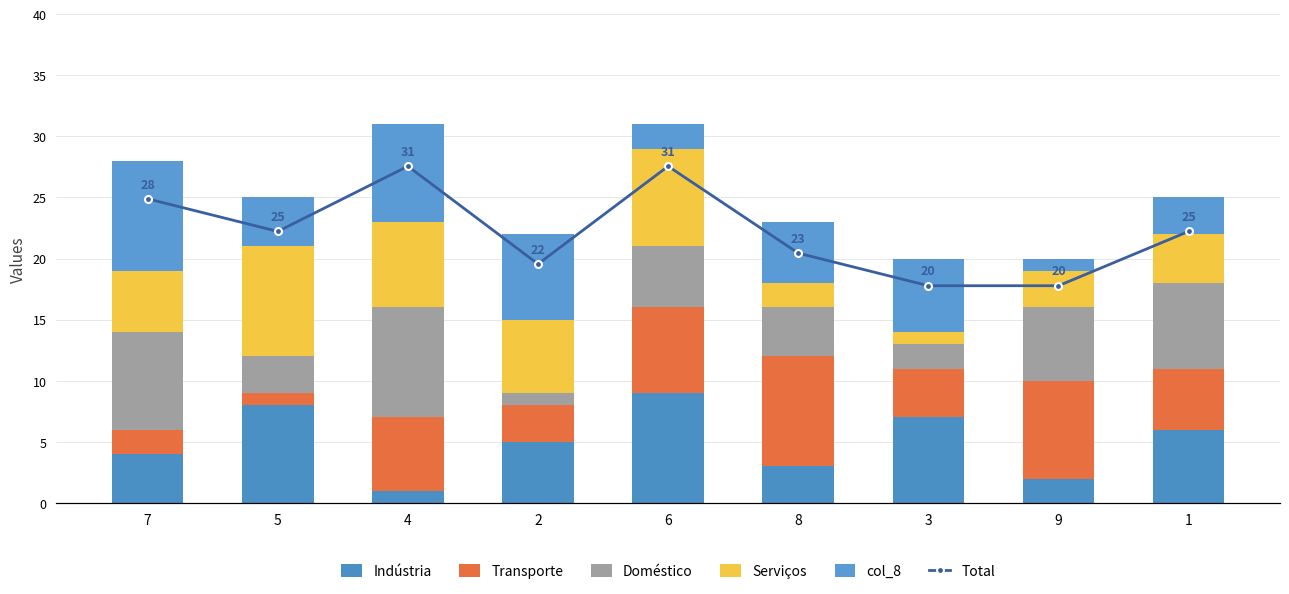

What is the approximate value of Indústria at 5?

8